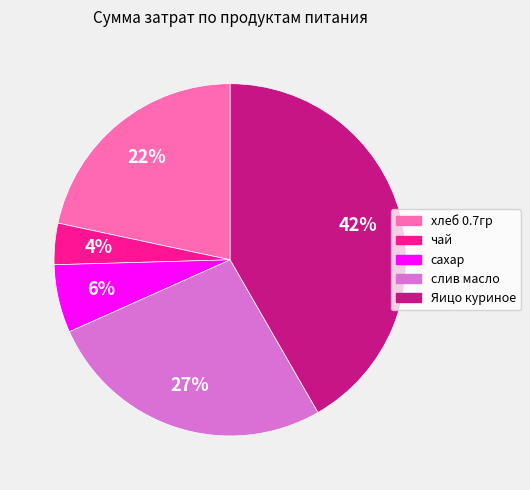

True or false: Яицо куриное accounts for 42% of the total.

True